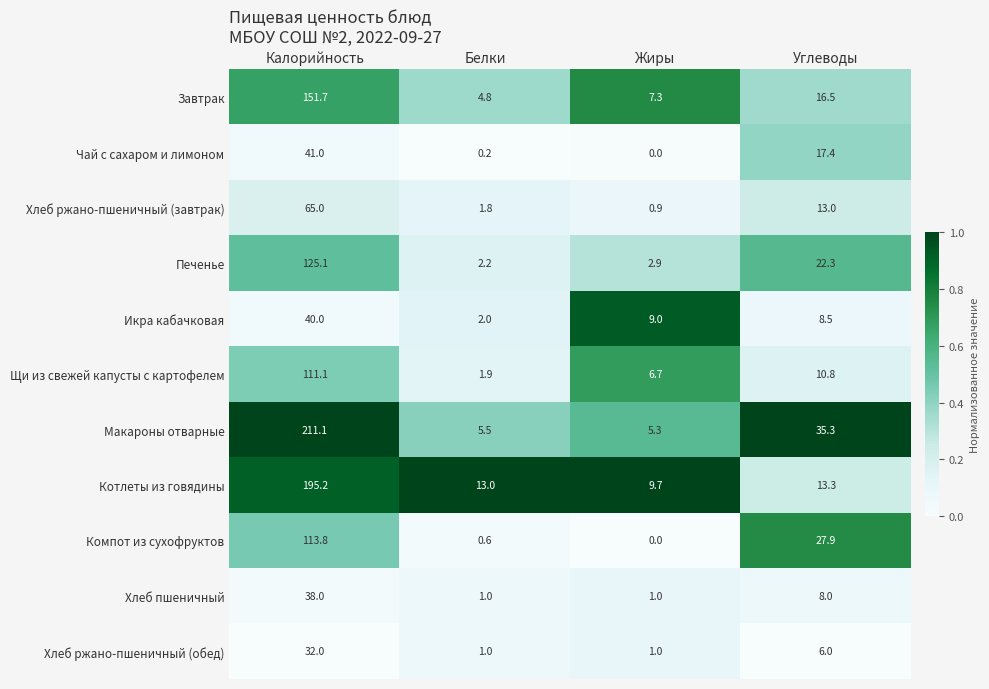

Between Белки and Жиры, which series saw the biggest shift?

Икра кабачковая